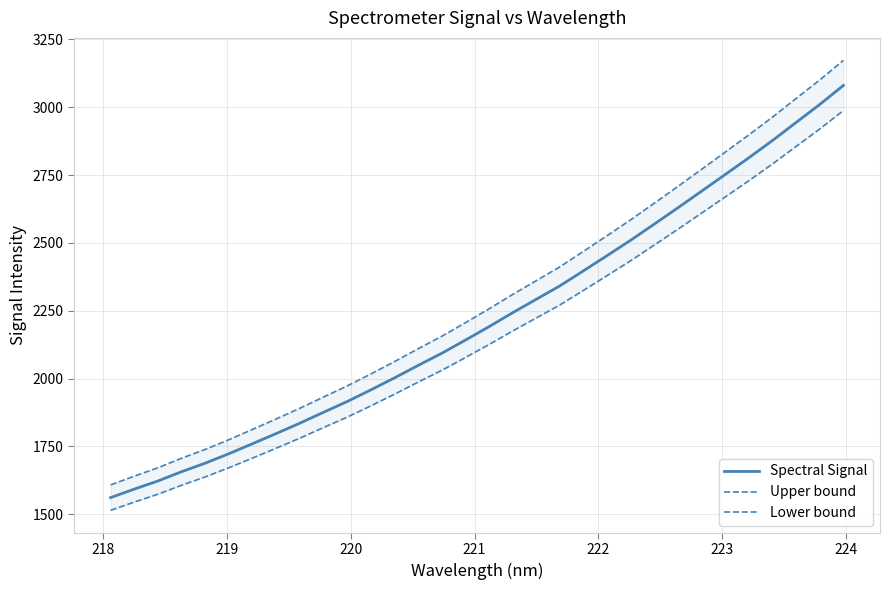

True or false: Upper bound has a value of 4124.6 at 18.

False